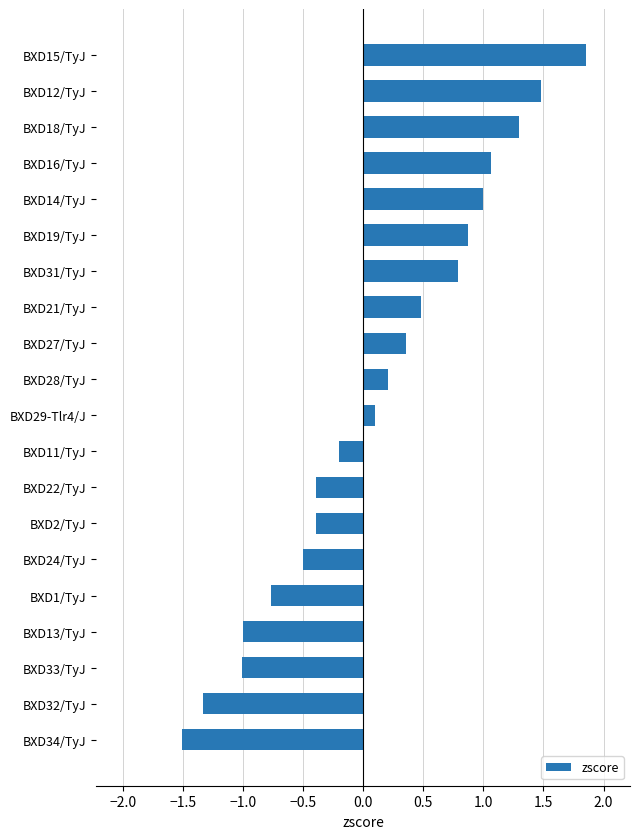

Which category has the lowest value across all series?

BXD34/TyJ